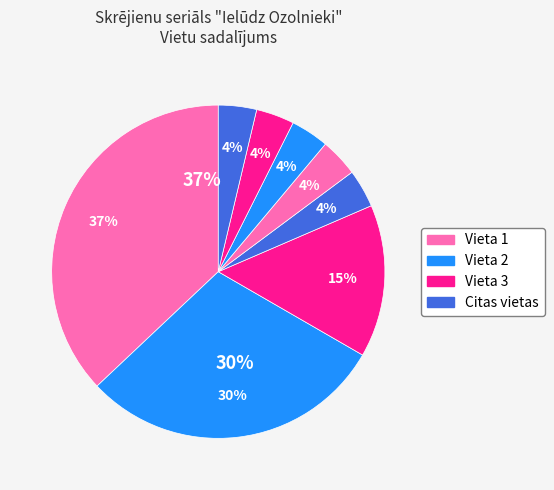

What percentage is the Vieta 5 slice, to the nearest percent?

4%